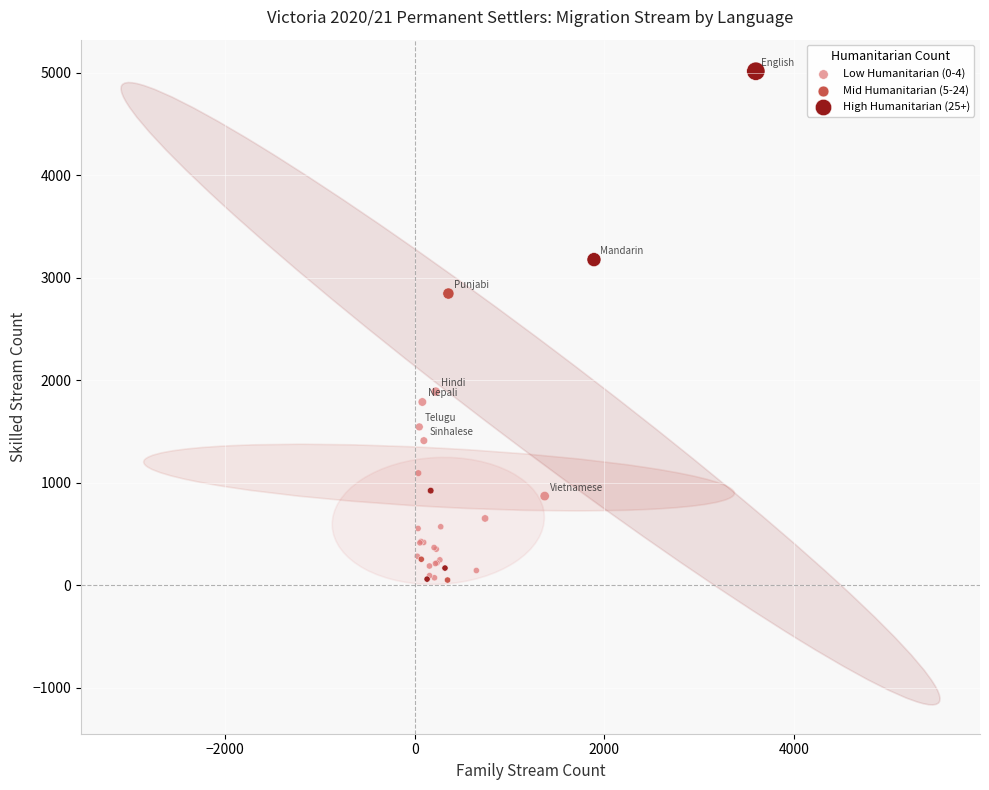

Which series has the largest Y range (max minus min)?

High Humanitarian (25+)